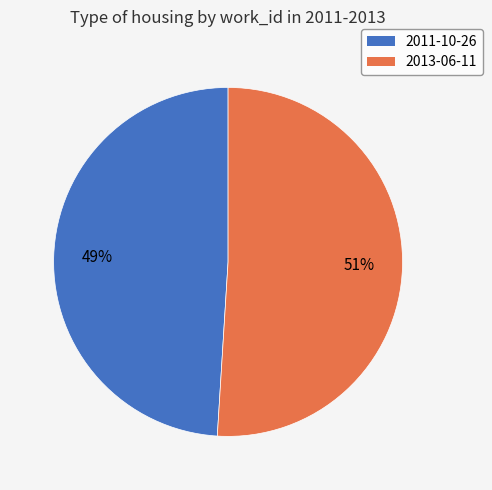

Is the sum of 2013-06-11 and 2011-10-26 greater than half?

Yes